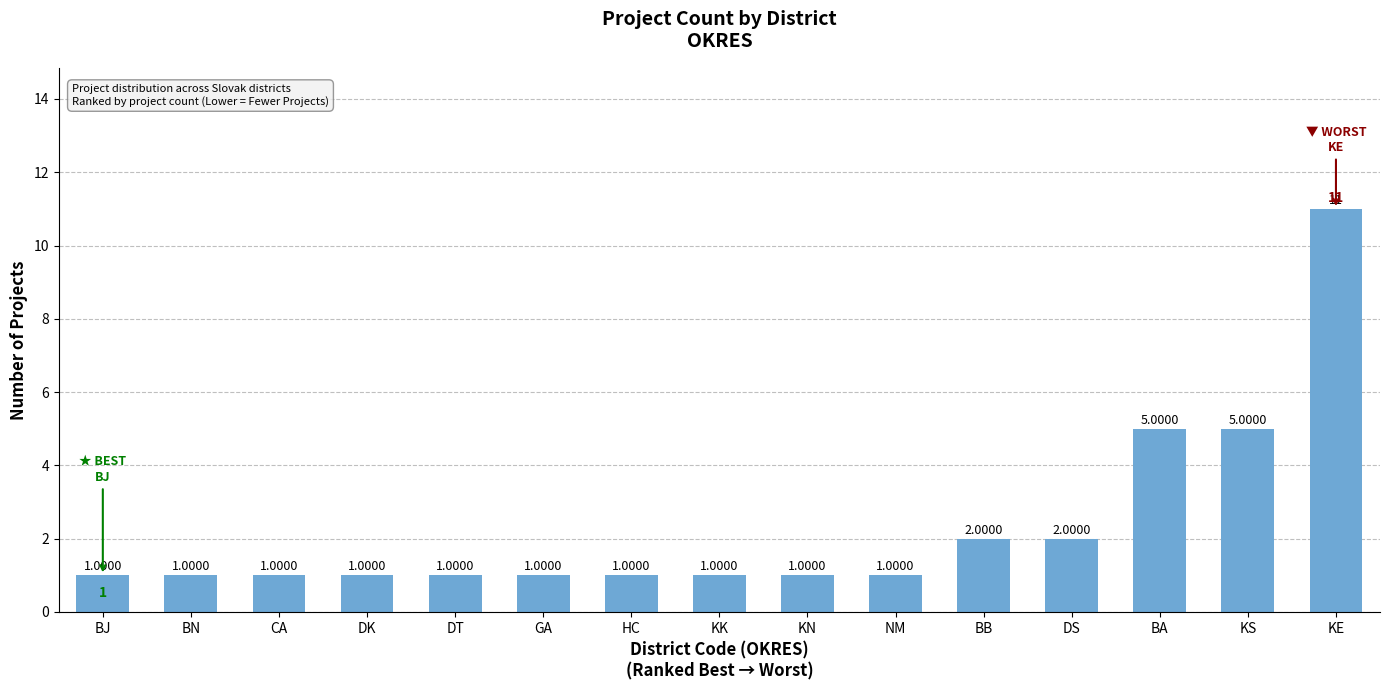

What is the smallest value displayed?

1